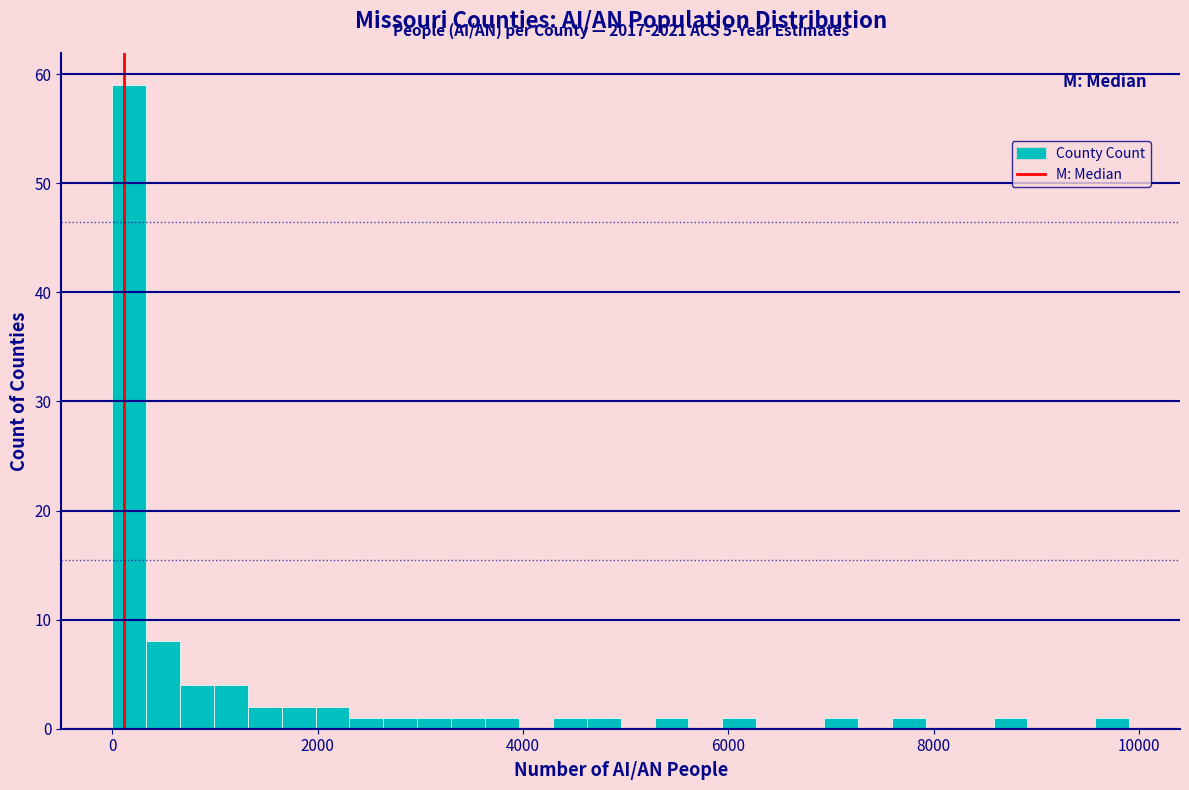

Read against the x-axis, roughly where is the centre of the tallest bar?

200